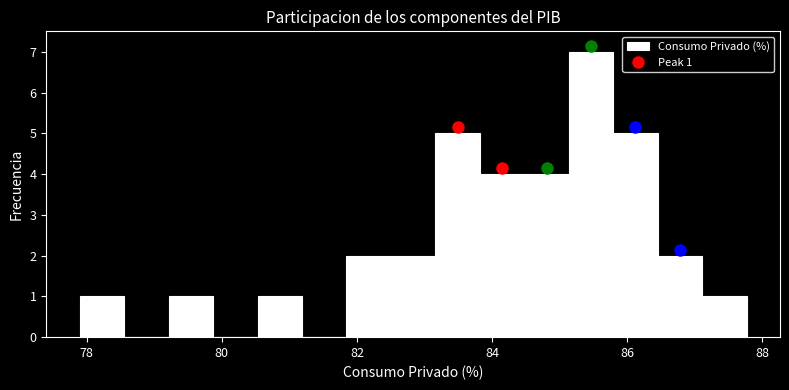

Read against the x-axis, roughly where is the centre of the tallest bar?

85.4